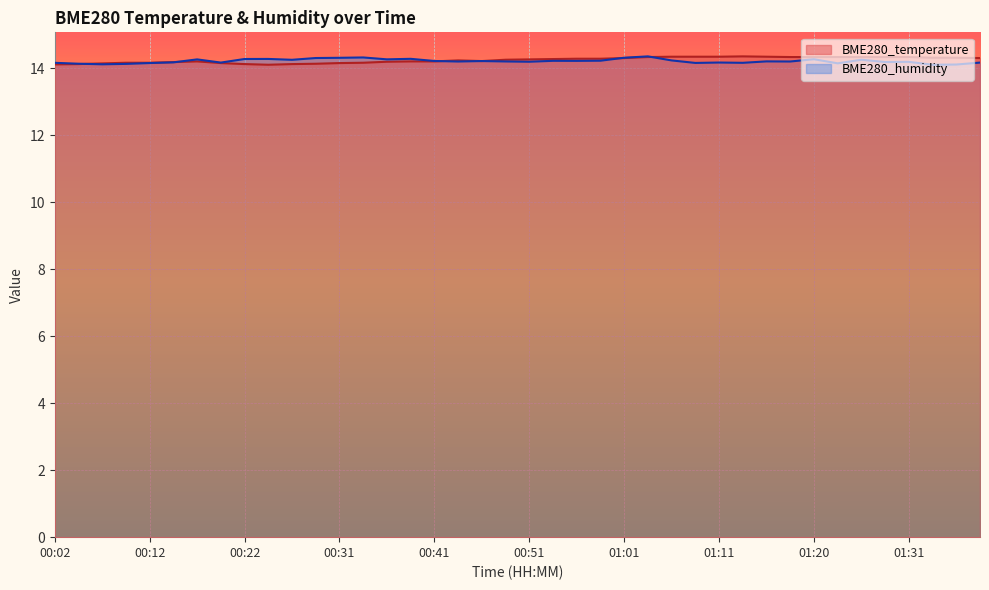

In BME280_humidity, how many points are lower than both neighbors (excluding endpoints)?

13